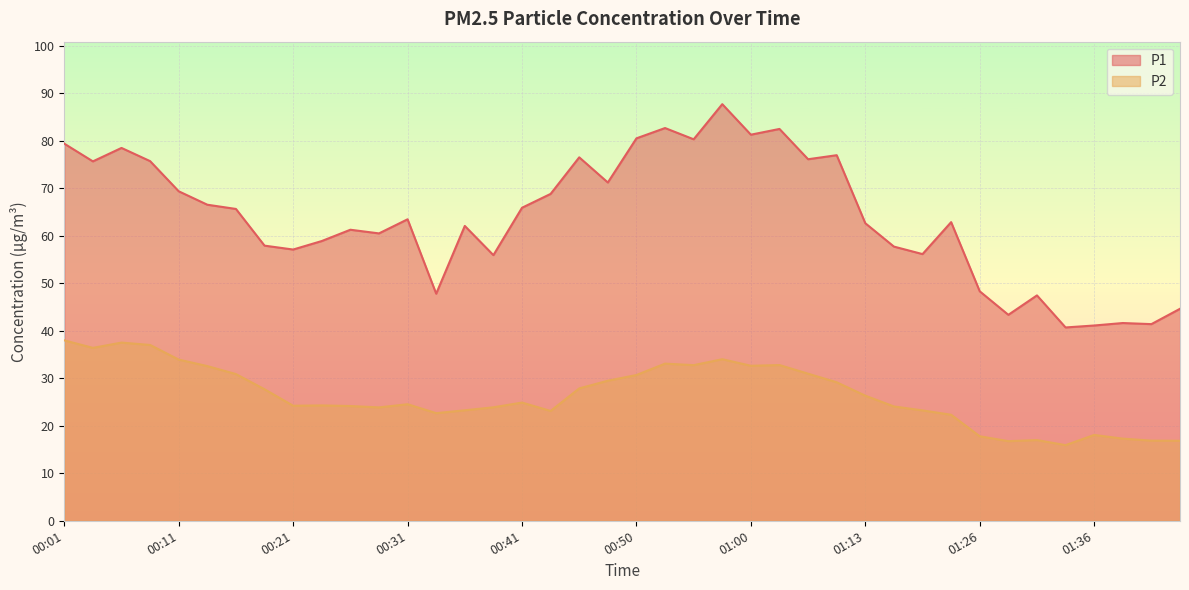

What is the spread (max minus min) of values at 00:06?

41.0